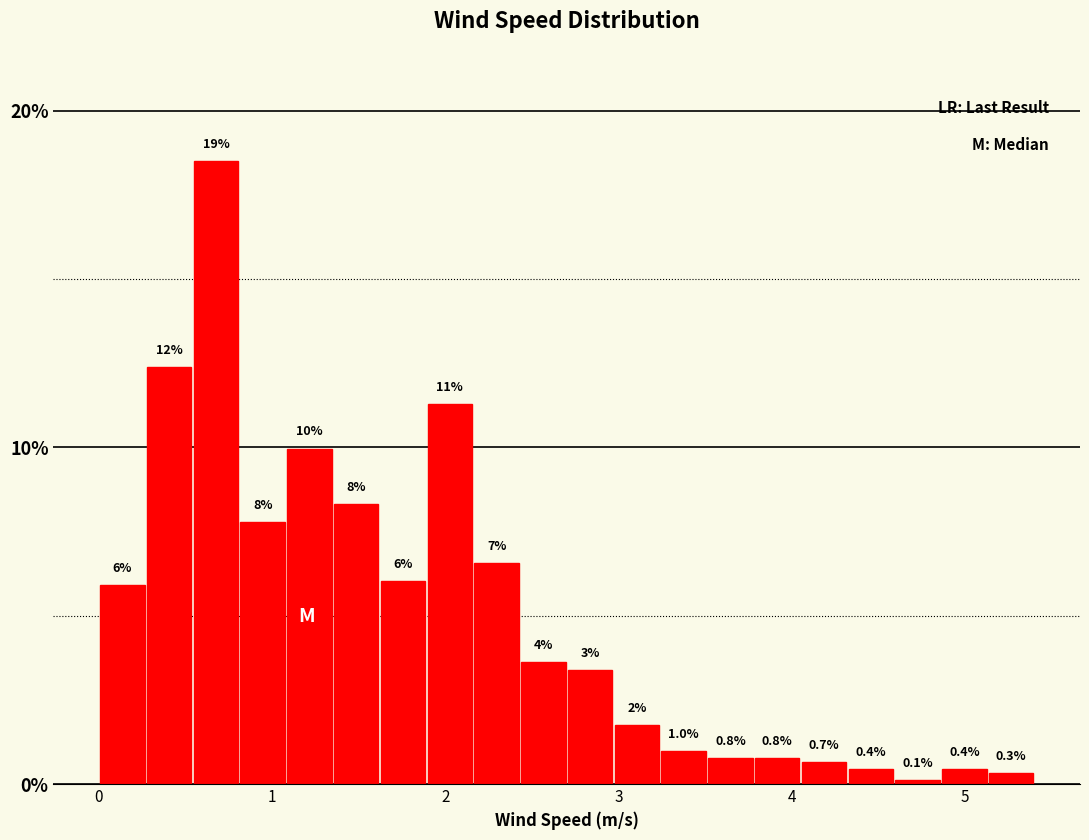

Around what value on the x-axis is the tallest bar? Give the approximate position of its centre, as read against the axis.

0.7